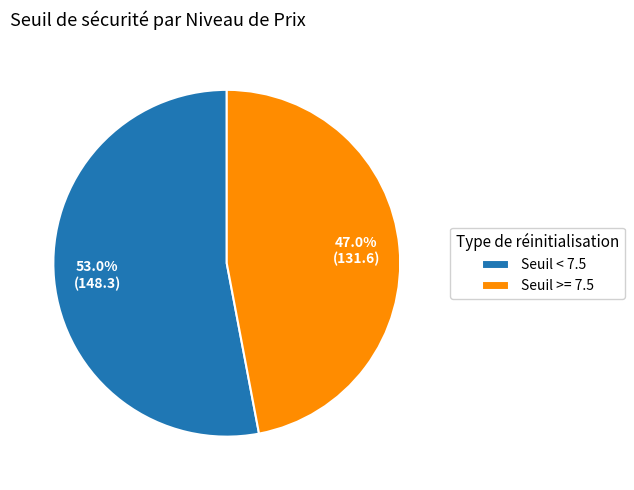

Is there a majority slice in this chart?

Yes